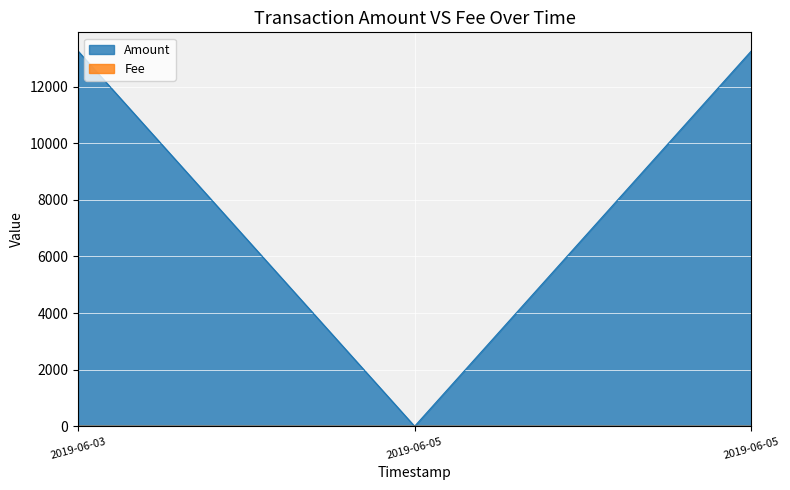

Rank the categories by value from lowest to highest.

2019-06-05, 2019-06-05, 2019-06-03